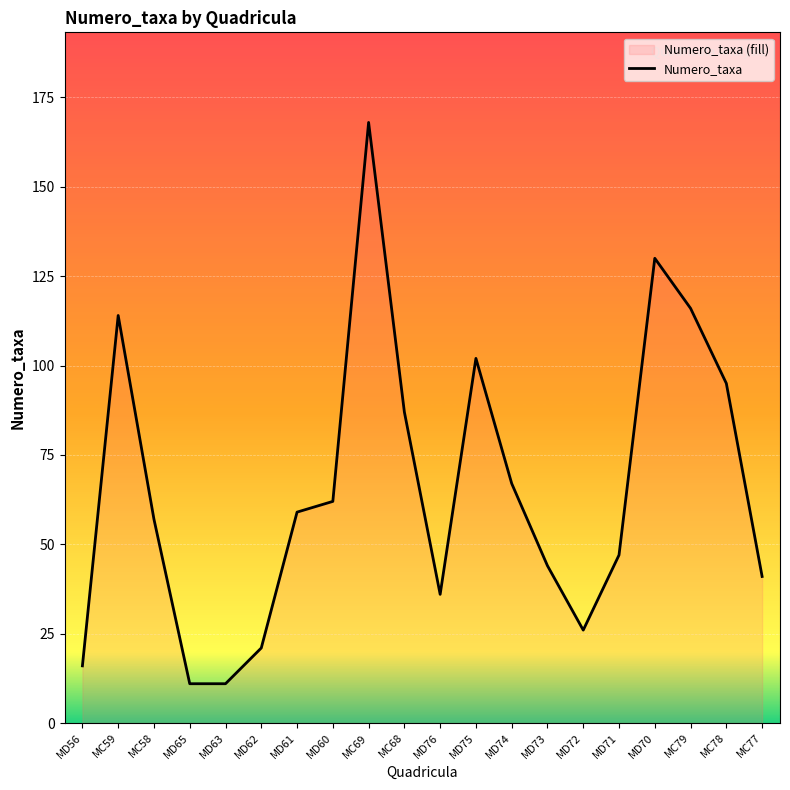

Reading left to right, what are all the values shown in this chart?

MD56=16	MC59=114	MC58=57	MD65=11	MD63=11	MD62=21	MD61=59	MD60=62	MC69=168	MC68=87	MD76=36	MD75=102	MD74=67	MD73=44	MD72=26	MD71=47	MD70=130	MC79=116	MC78=95	MC77=41